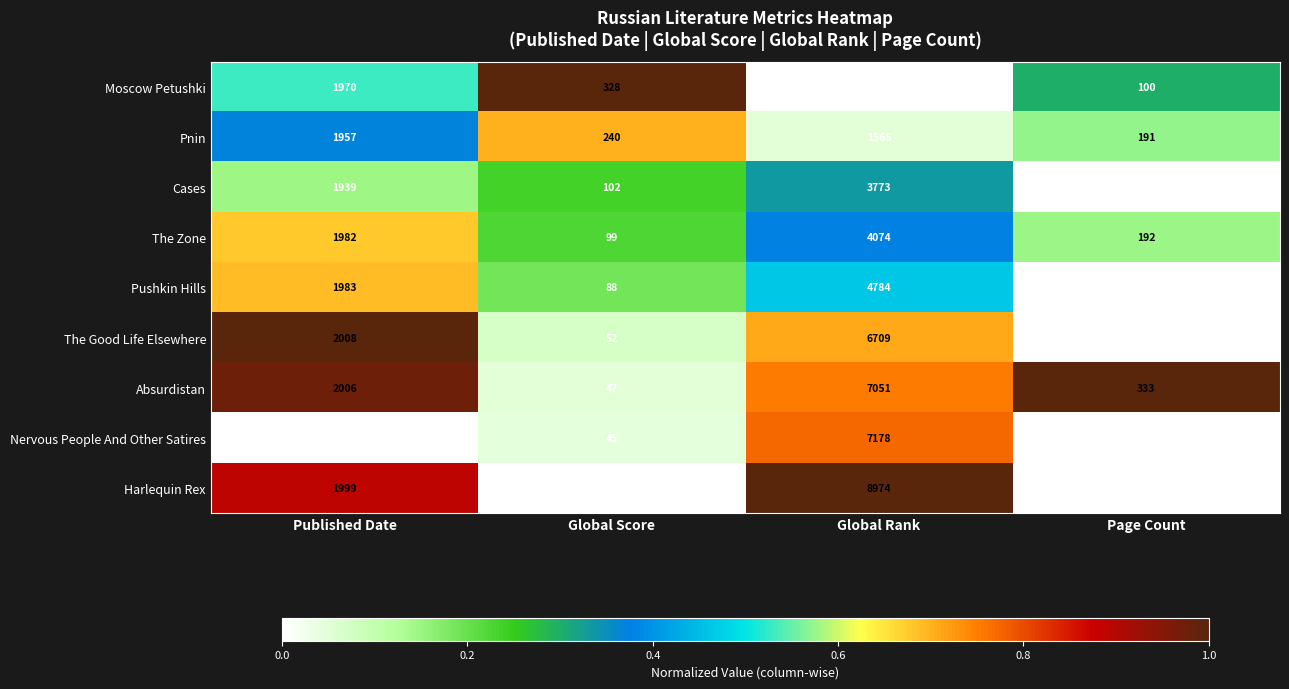

How many categories are shown in the chart?

4